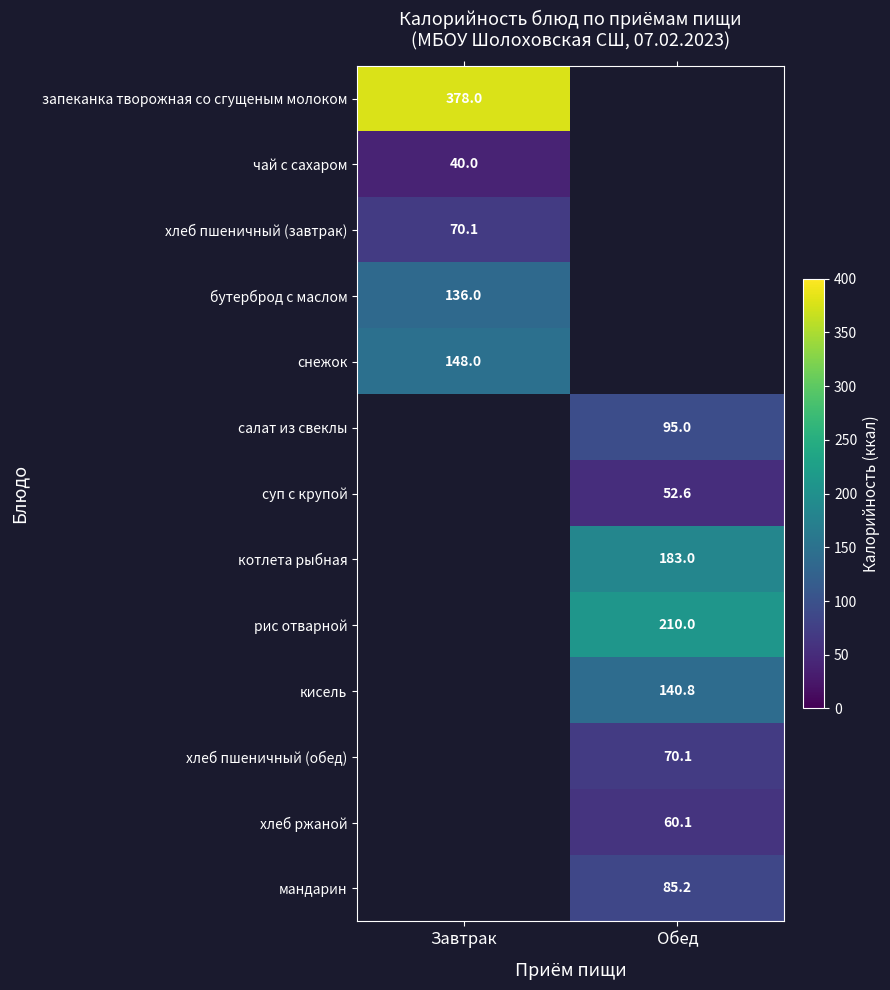

The запеканка творожная со сгущеным молоком series shows 617.5 at Завтрак. True or false?

False